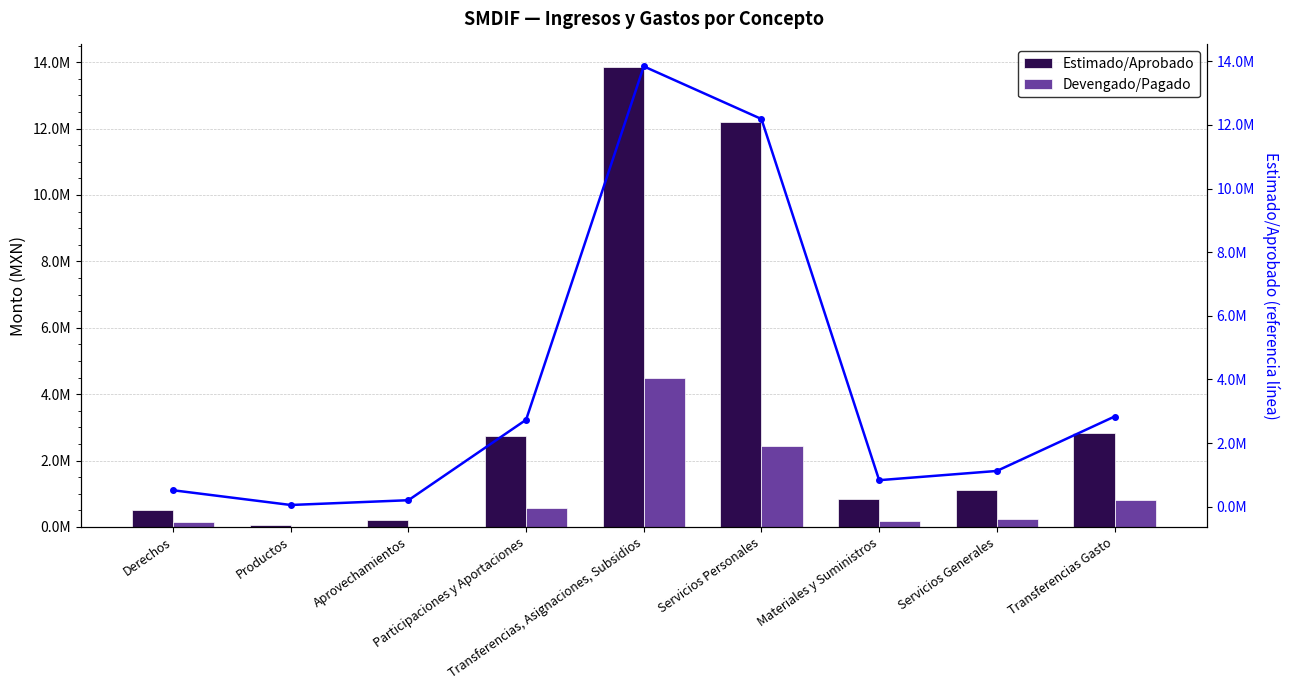

Rank the series by their maximum value, from highest to lowest.

Estimado/Aprobado, Estimado (línea), Devengado/Pagado